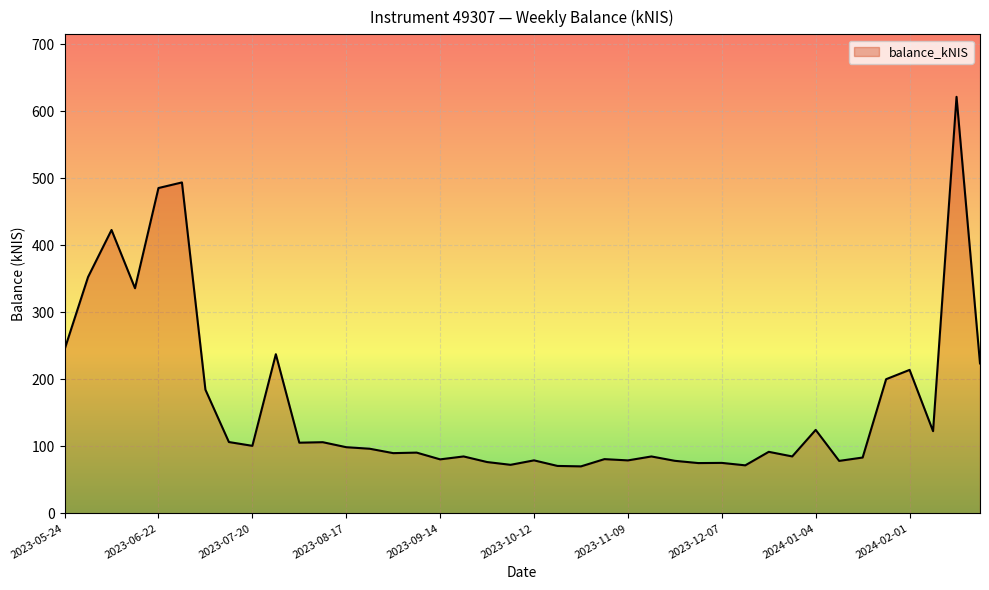

What is the minimum value shown in the chart?

70.1